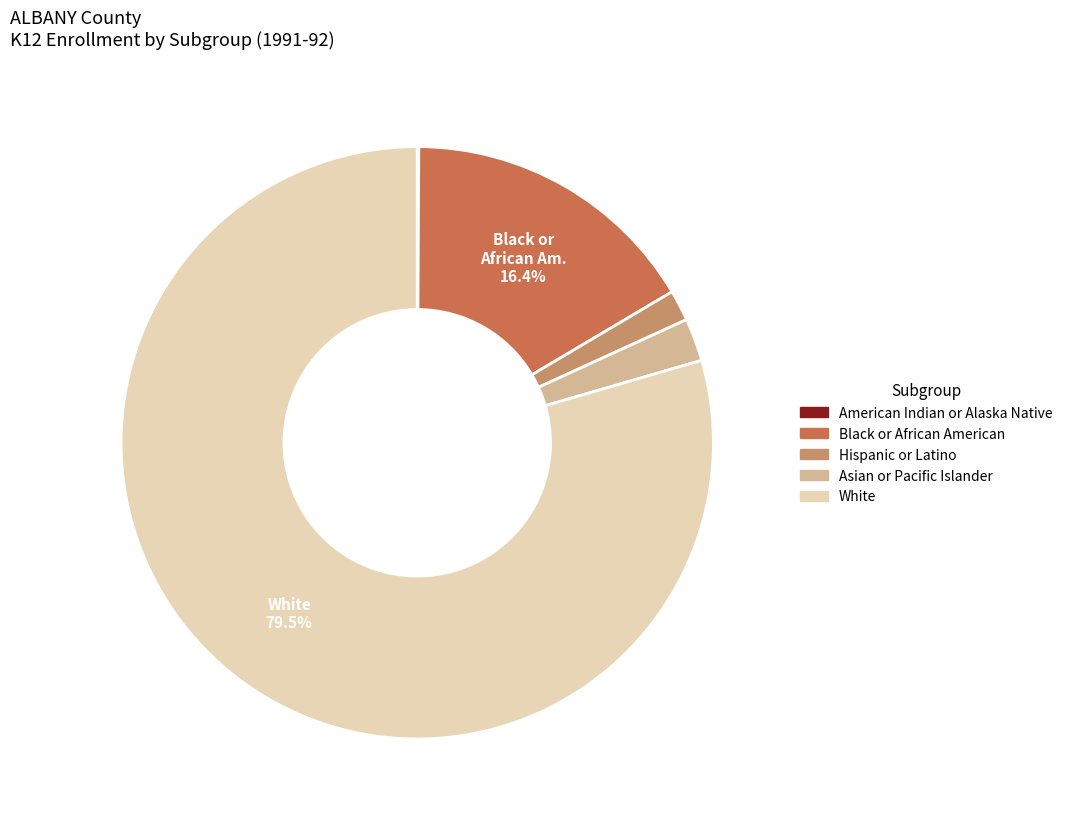

Is there any slice that represents more than half of the pie?

Yes